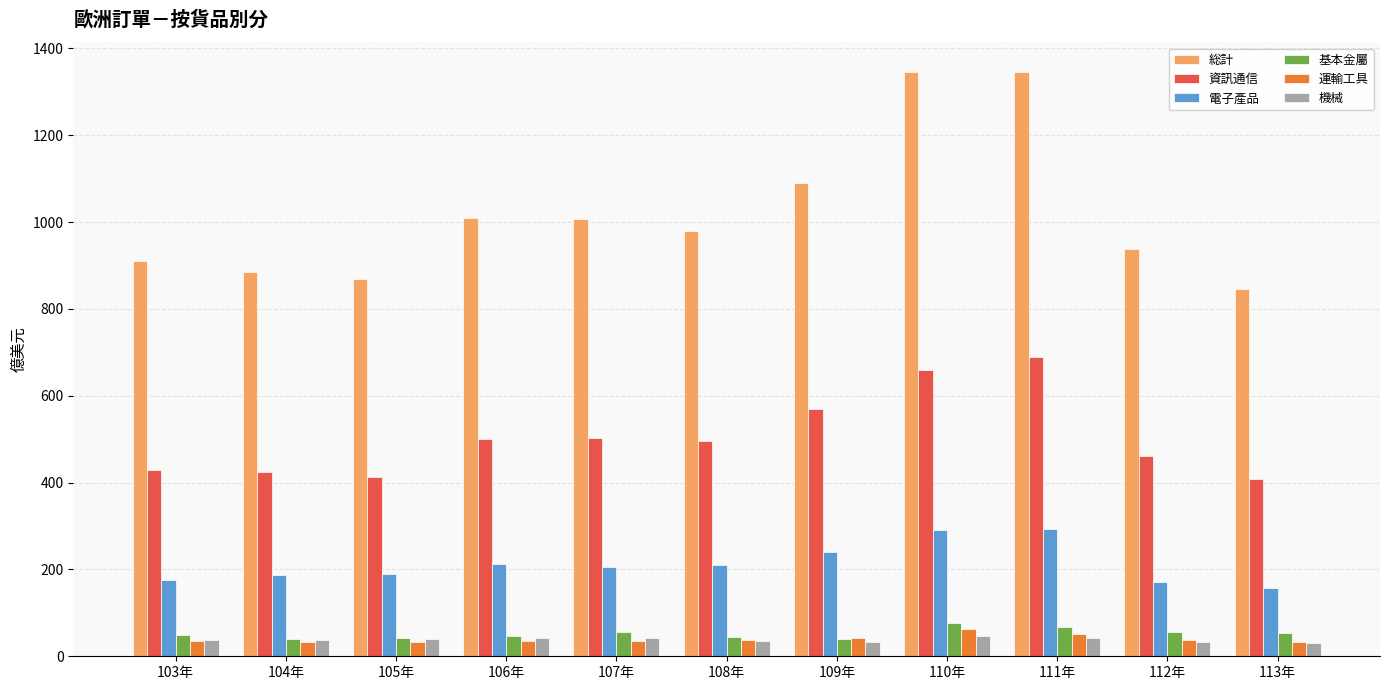

What is the approximate value of 基本金屬 at 104年?

40.3